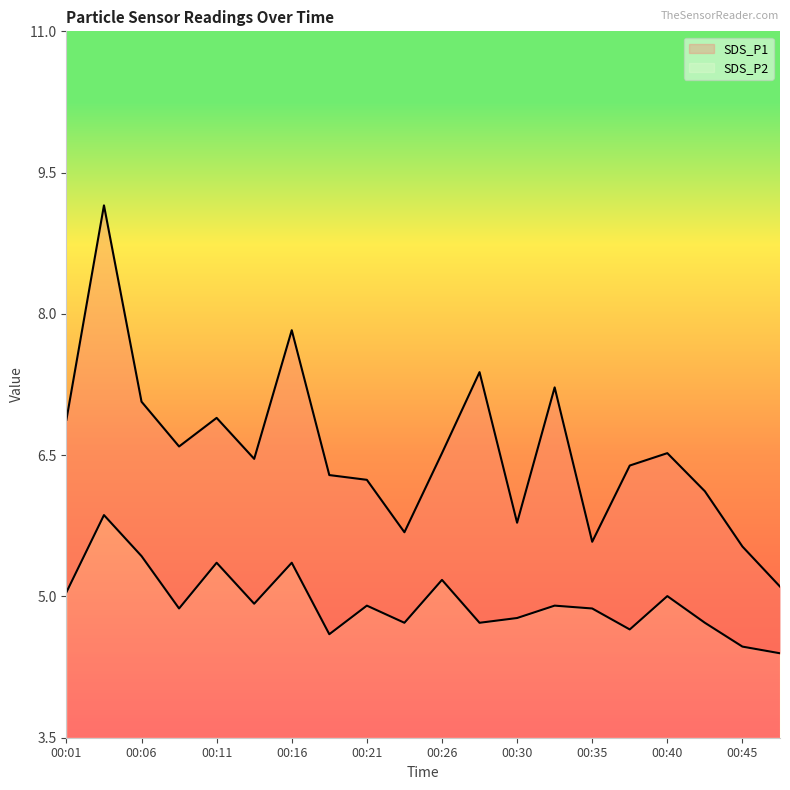

True or false: SDS_P1 and SDS_P2 cross at least once.

False